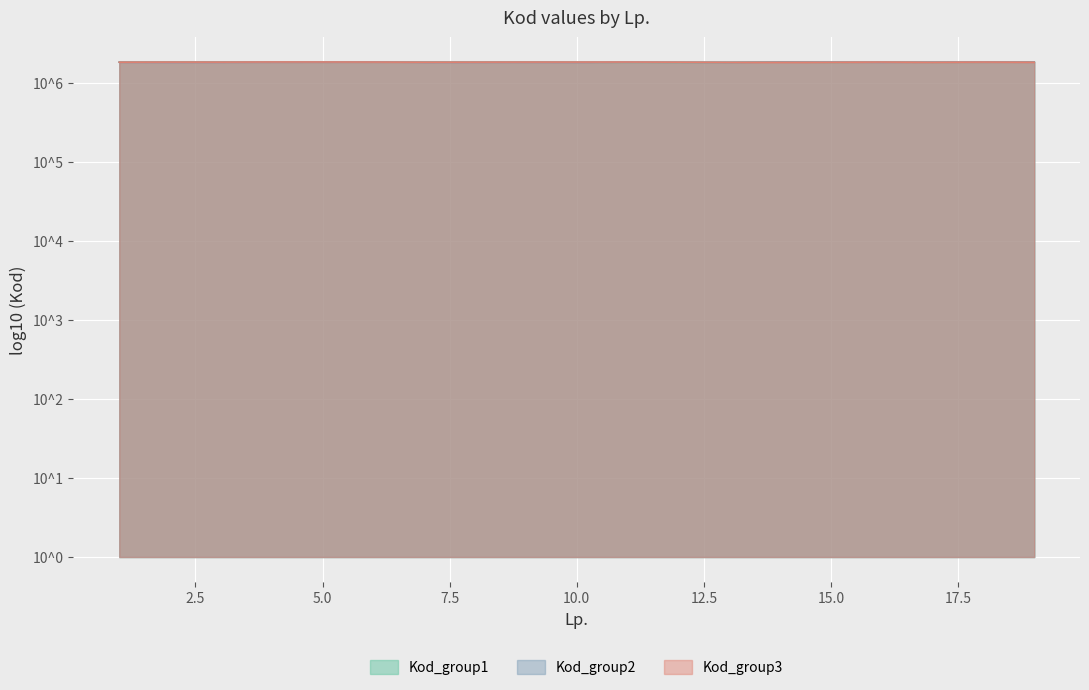

How many categories are shown in the chart?

19